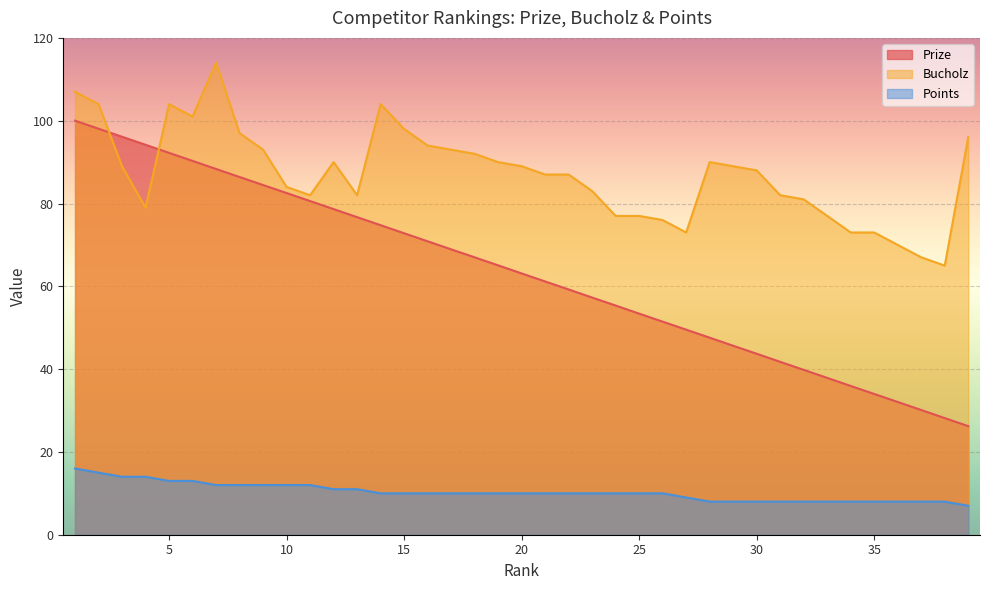

Reading left to right, transcribe all the data shown in this chart.

Prize: 100.0	98.1	96.1	94.2	92.2	90.3	88.3	86.4	84.5	82.5	80.6	78.7	76.7	74.8	72.8	70.9	68.9	67.0	65.1	63.1	61.2	59.2	57.3	55.4	53.4	51.5	49.5	47.6	45.6	43.7	41.8	39.8	37.9	35.9	34.0	32.1	30.1	28.2	26.2
Bucholz: 107.0	104.0	89.0	79.0	104.0	101.0	114.0	97.0	93.0	84.0	82.0	90.0	82.0	104.0	98.0	94.0	93.0	92.0	90.0	89.0	87.0	87.0	83.0	77.0	77.0	76.0	73.0	90.0	89.0	88.0	82.0	81.0	77.0	73.0	73.0	70.0	67.0	65.0	96.0
Points: 16.0	15.0	14.0	14.0	13.0	13.0	12.0	12.0	12.0	12.0	12.0	11.0	11.0	10.0	10.0	10.0	10.0	10.0	10.0	10.0	10.0	10.0	10.0	10.0	10.0	10.0	9.0	8.0	8.0	8.0	8.0	8.0	8.0	8.0	8.0	8.0	8.0	8.0	7.0